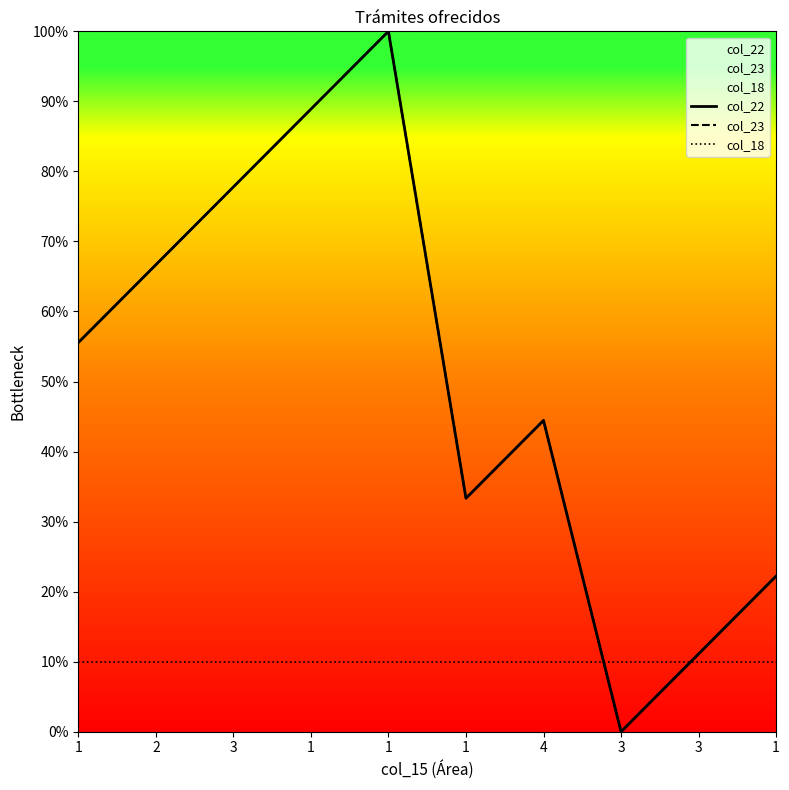

Which series has the largest total across all categories?

col_22